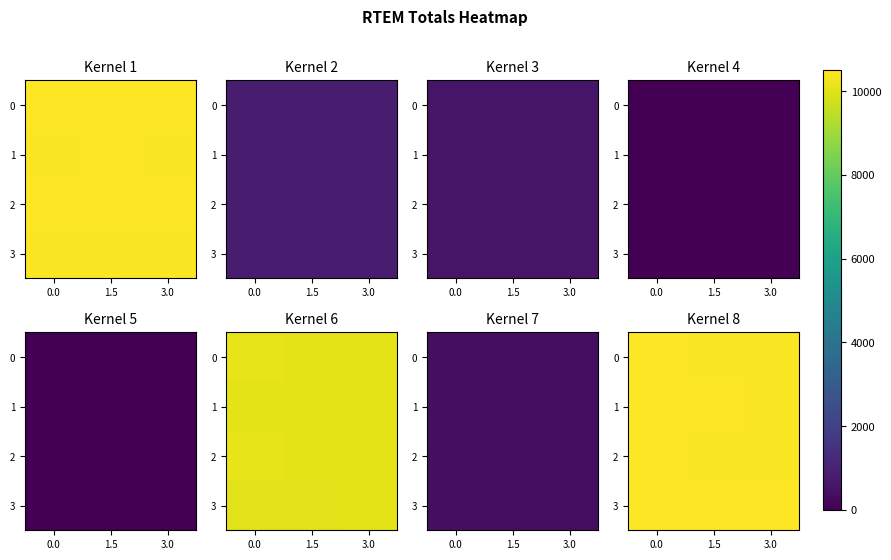

How many series are shown in this chart?

4